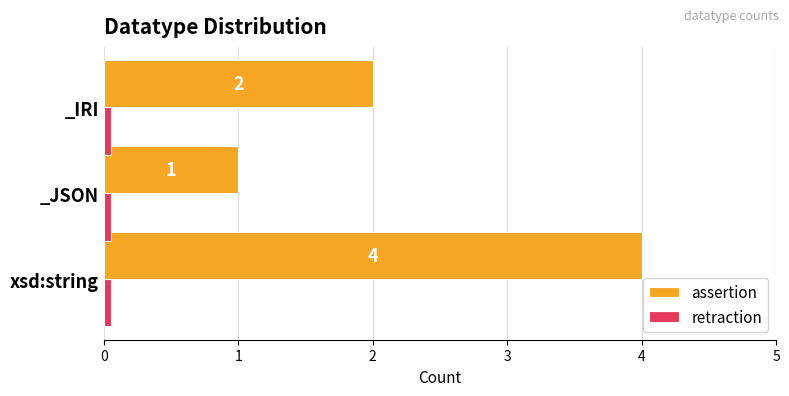

Is the value of assertion at _JSON greater than the value of retraction at _IRI?

Yes